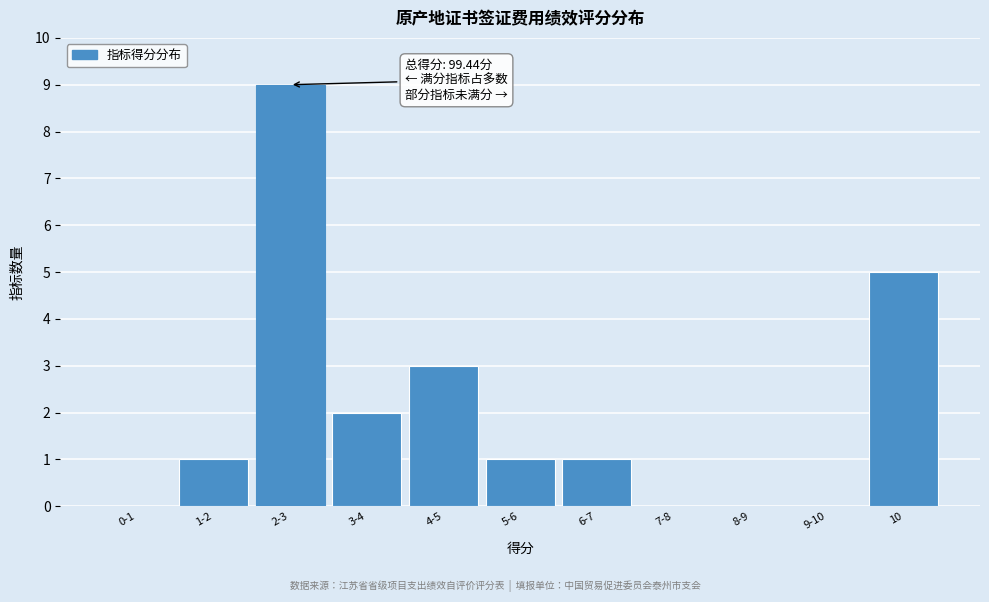

Reading left to right, what are all the values shown in this chart?

0-1=0	1-2=1	2-3=9	3-4=2	4-5=3	5-6=1	6-7=1	7-8=0	8-9=0	9-10=0	10=5